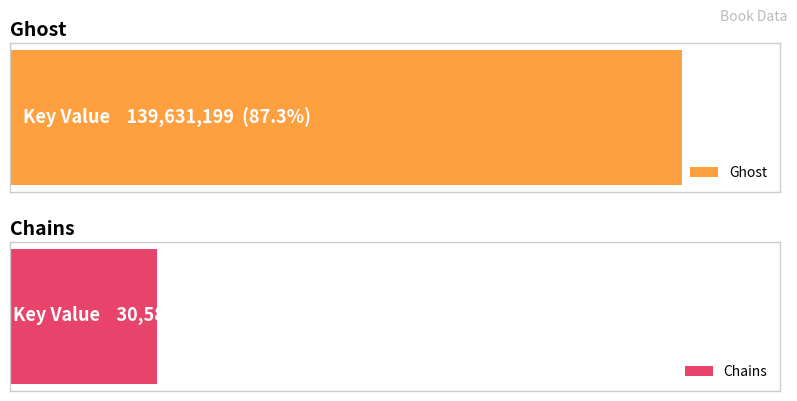

What is the label of the 1st bar from the right?

Chains